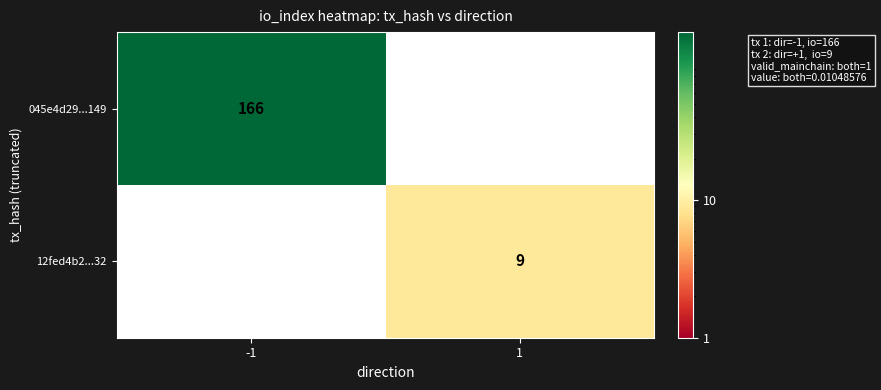

Is the value of 12fed4b2...32 at 1 greater than the value of 045e4d29...149 at -1?

No